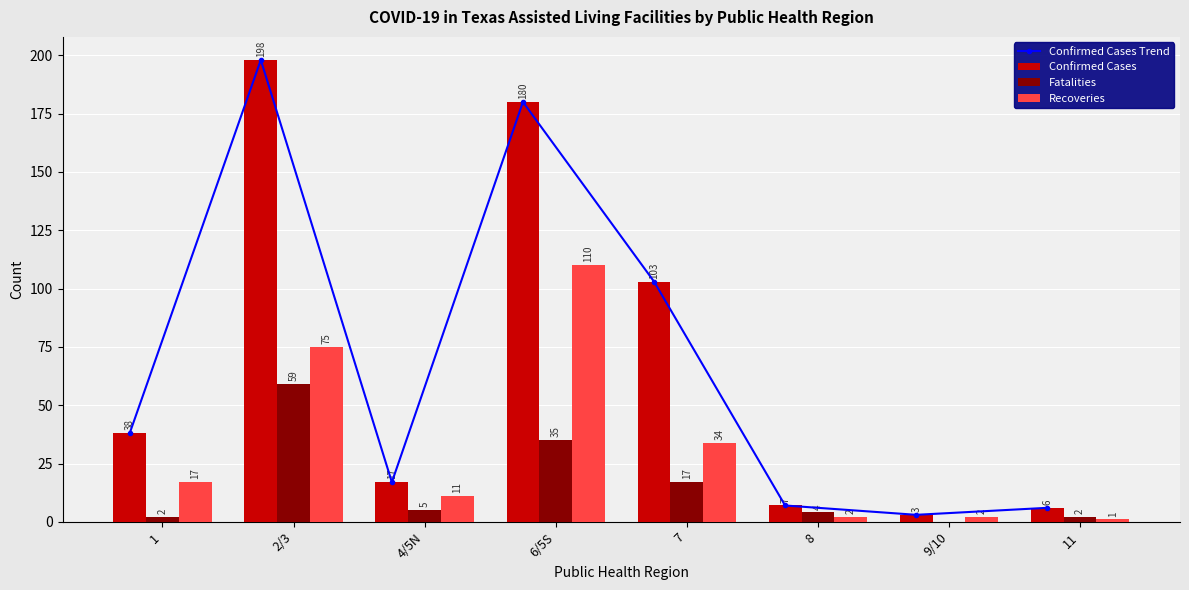

Reading left to right, extract all data points from this chart.

Confirmed Cases Trend: 1=38	2/3=198	4/5N=17	6/5S=180	7=103	8=7	9/10=3	11=6
Confirmed Cases: 1=38	2/3=198	4/5N=17	6/5S=180	7=103	8=7	9/10=3	11=6
Fatalities: 1=2	2/3=59	4/5N=5	6/5S=35	7=17	8=4	9/10=0	11=2
Recoveries: 1=17	2/3=75	4/5N=11	6/5S=110	7=34	8=2	9/10=2	11=1